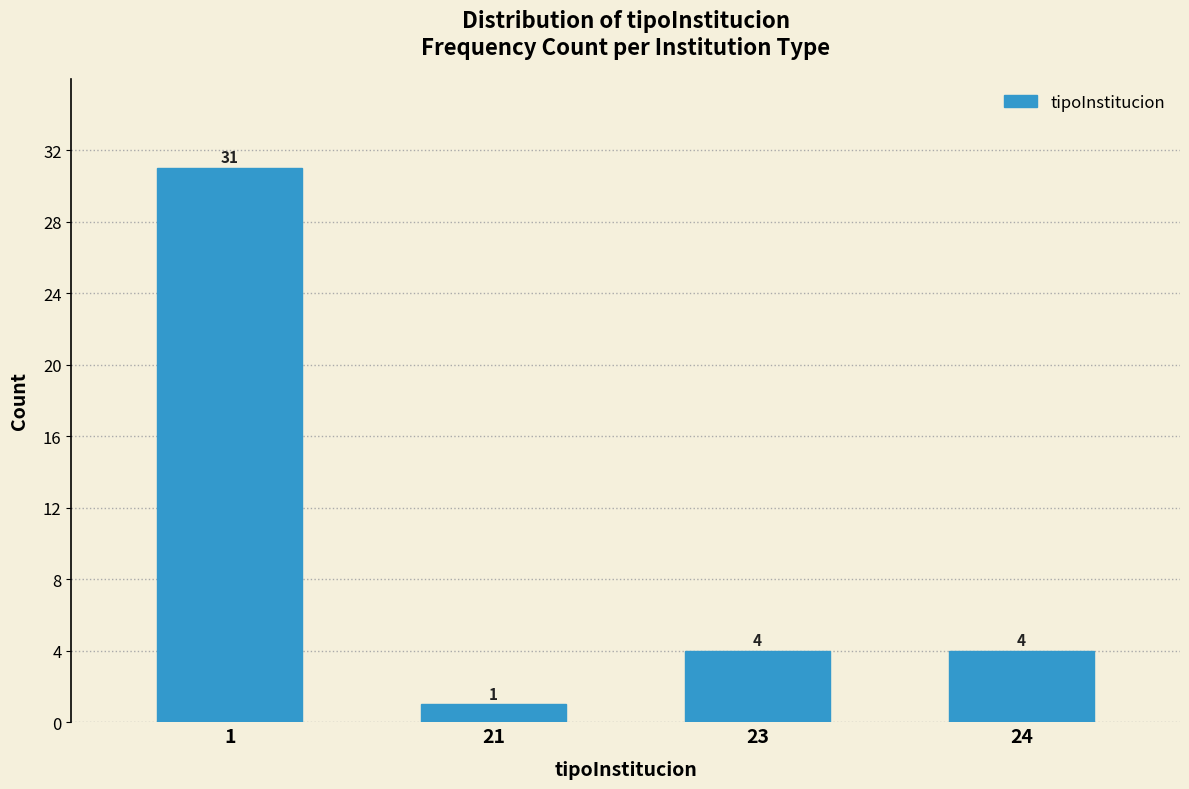

Reading right to left, what are all the values shown in this chart?

24=4	23=4	21=1	1=31